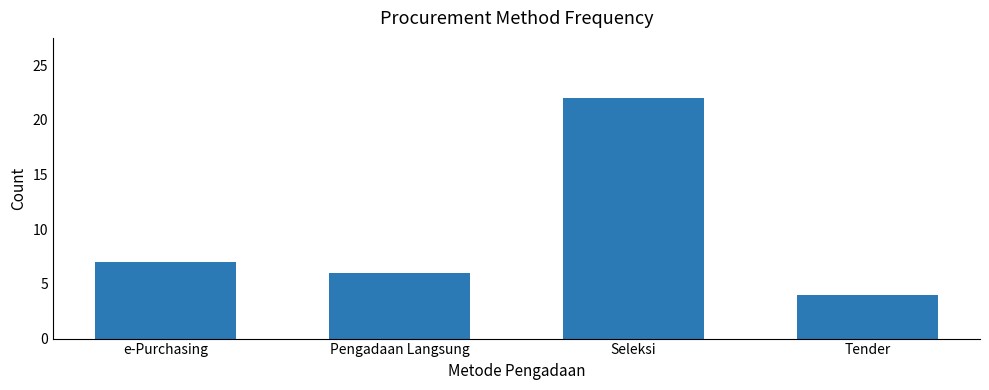

What is the sum of all values?

39